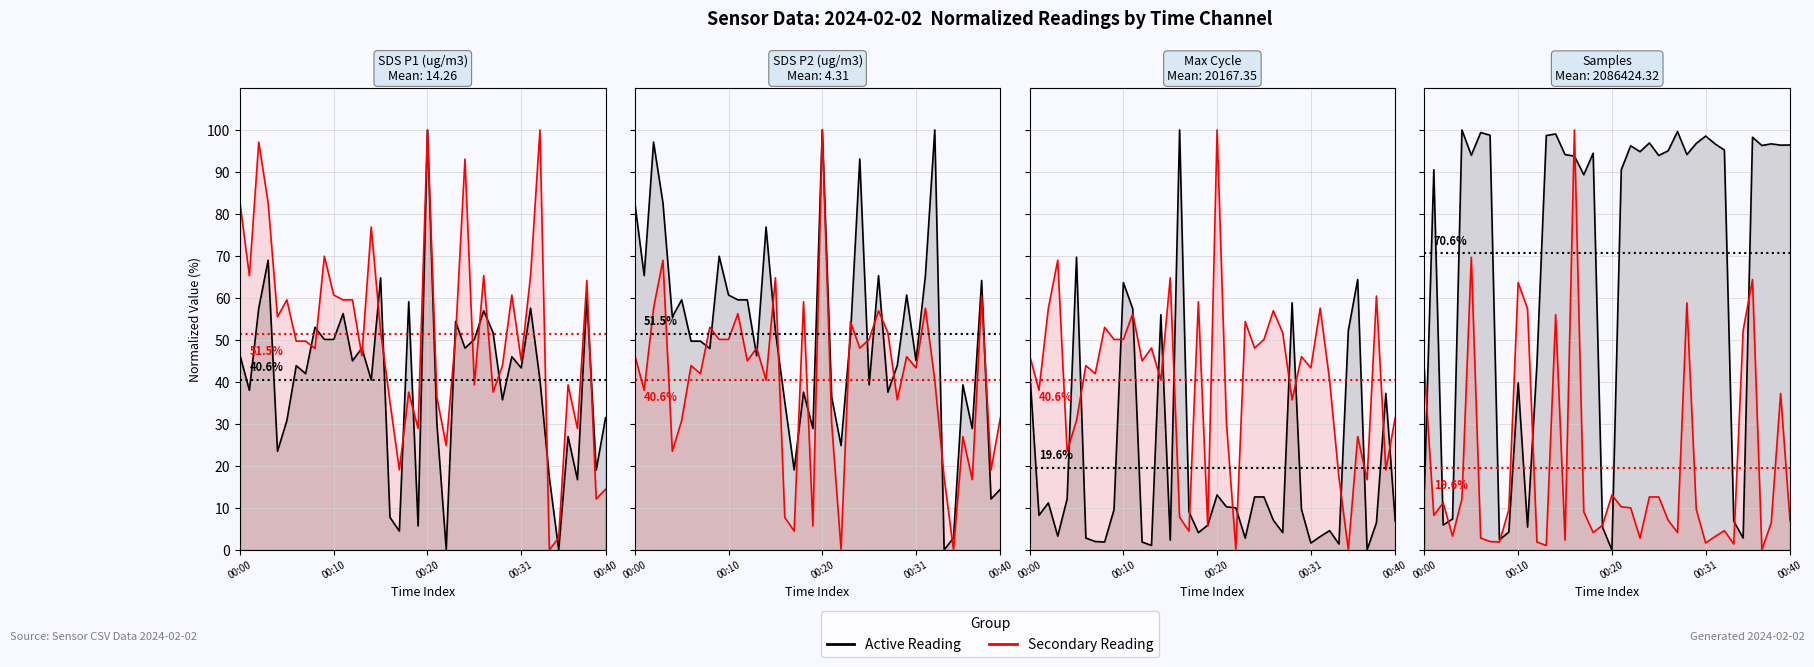

What is the maximum value for Active Reading?

100.0